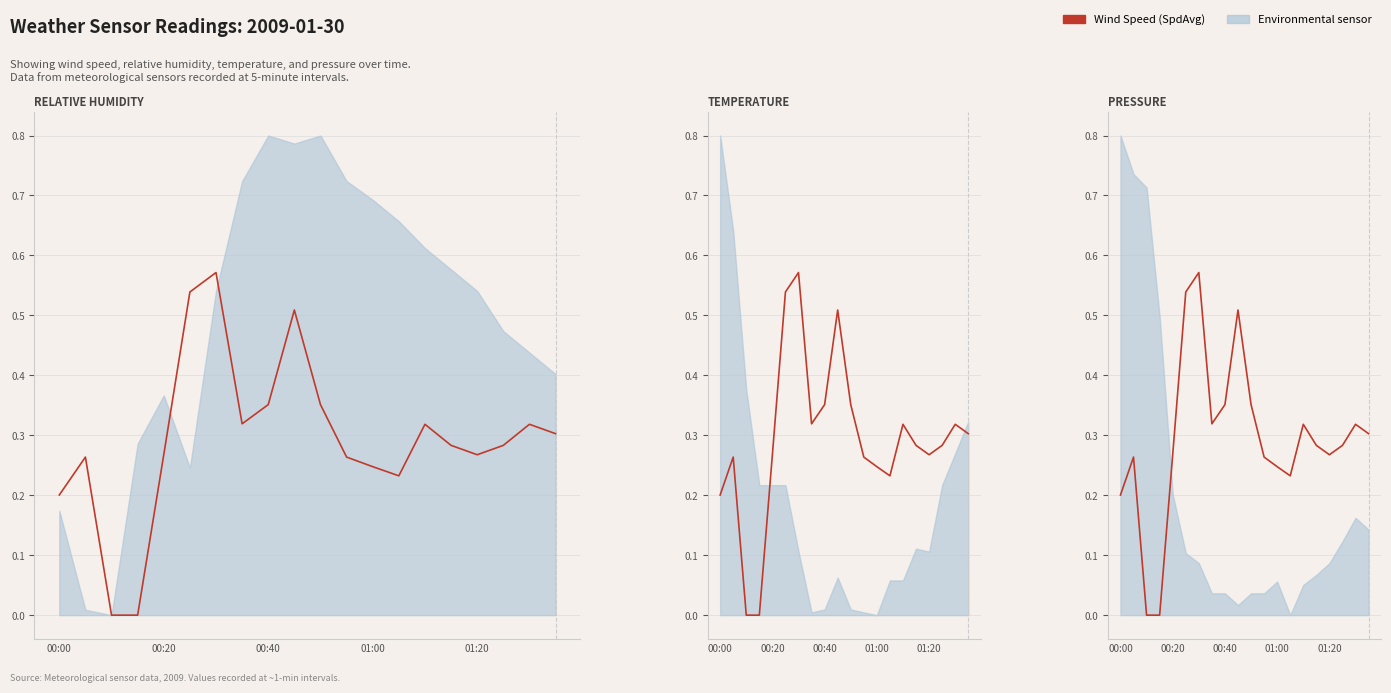

How many data points does each series have?

20